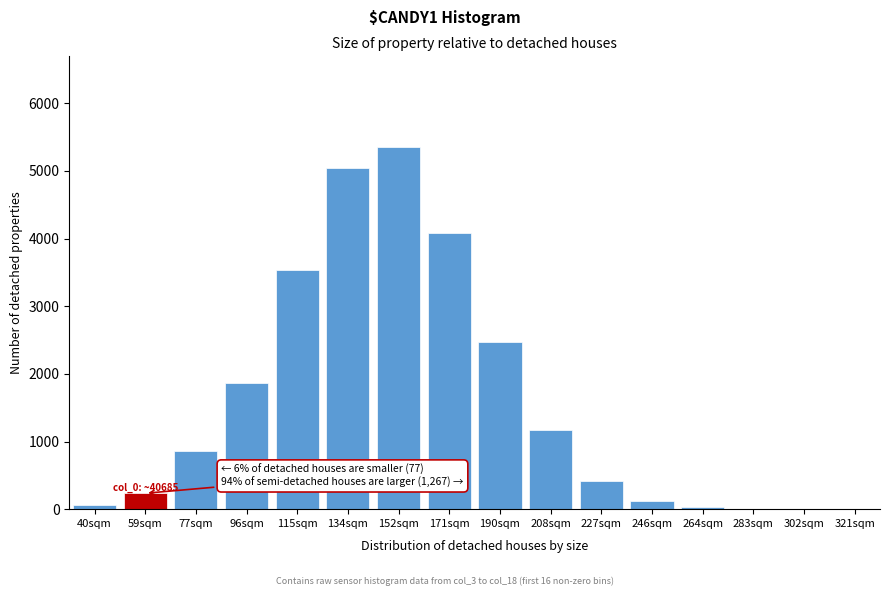

What is the sum of the values at 190sqm and 77sqm?

3334.9